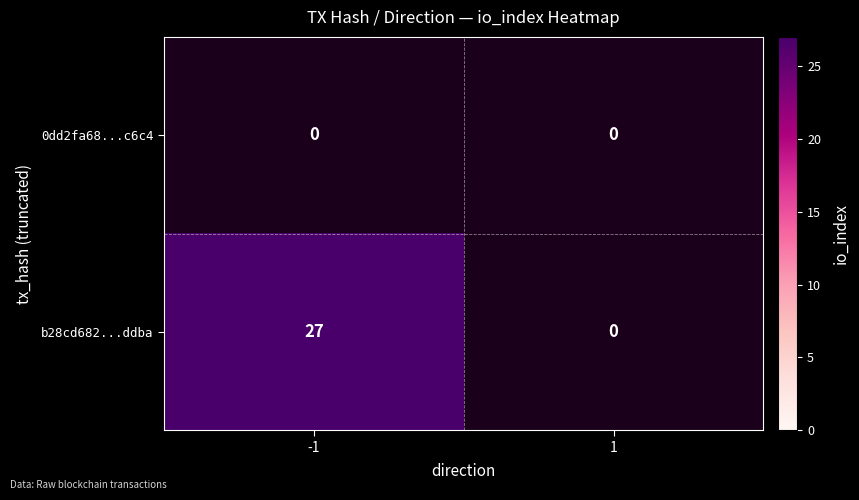

The value of b28cd682...ddba at -1 is 27. True or false?

True